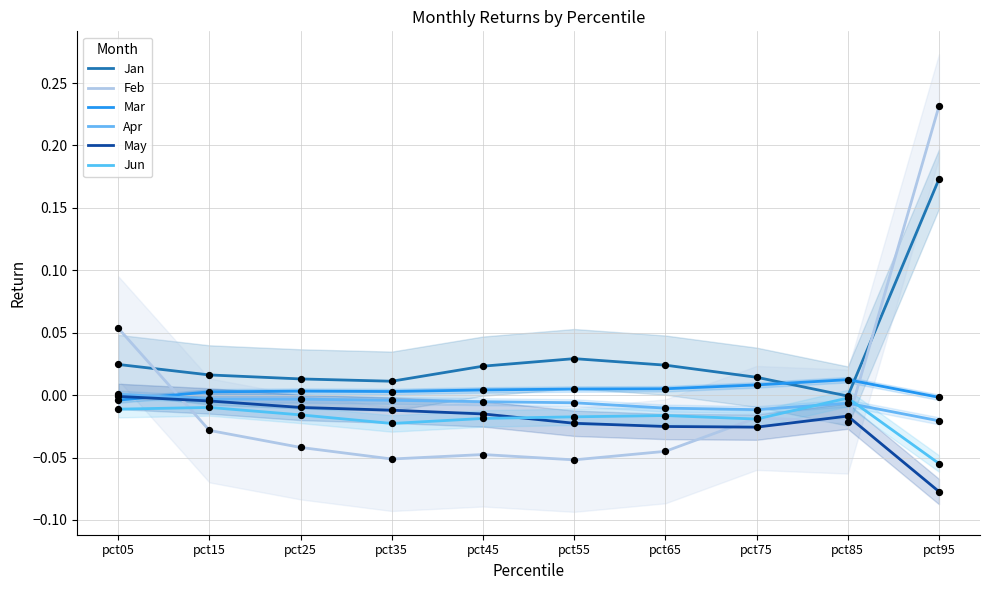

At how many categories does at least one series exceed 0?

10